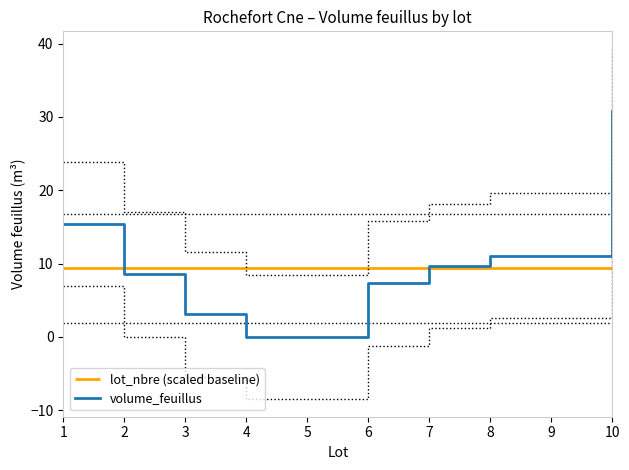

List the labels in order of value, largest first.

10, 1, 8, 9, 7, 2, 6, 3, 4, 5